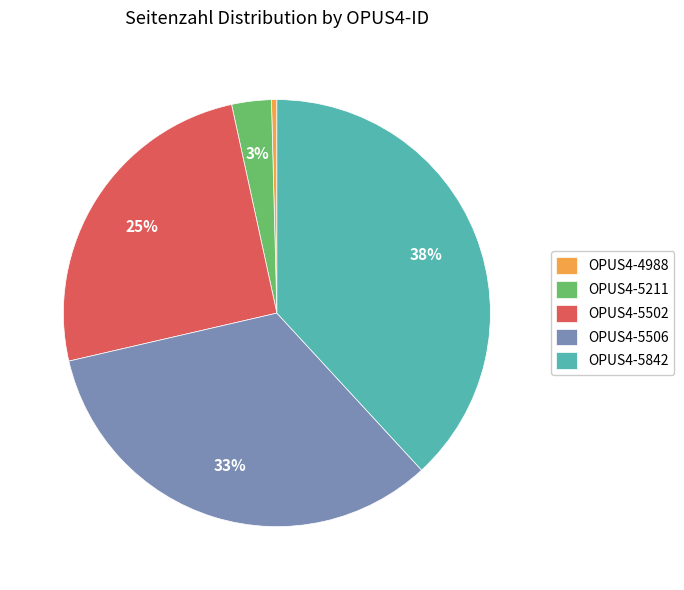

Which slice is the smallest?

OPUS4-4988